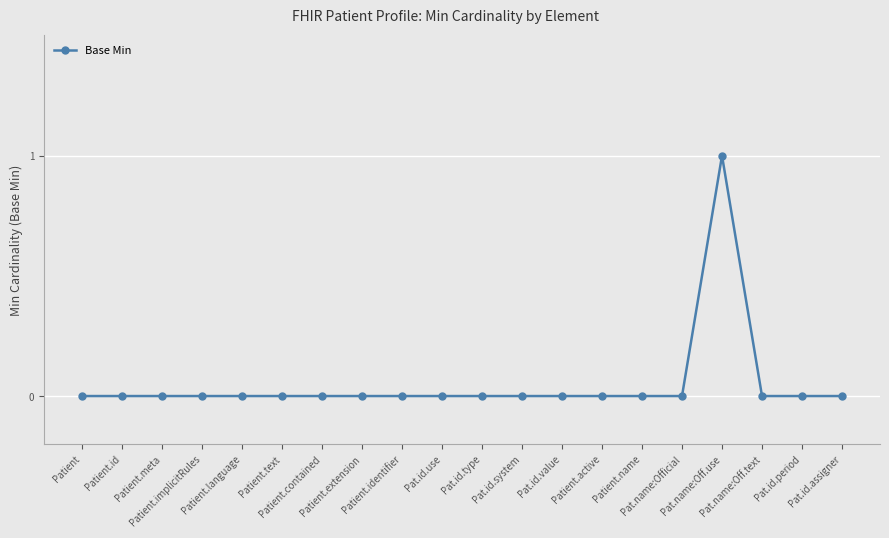

How many lines are shown in the chart?

1